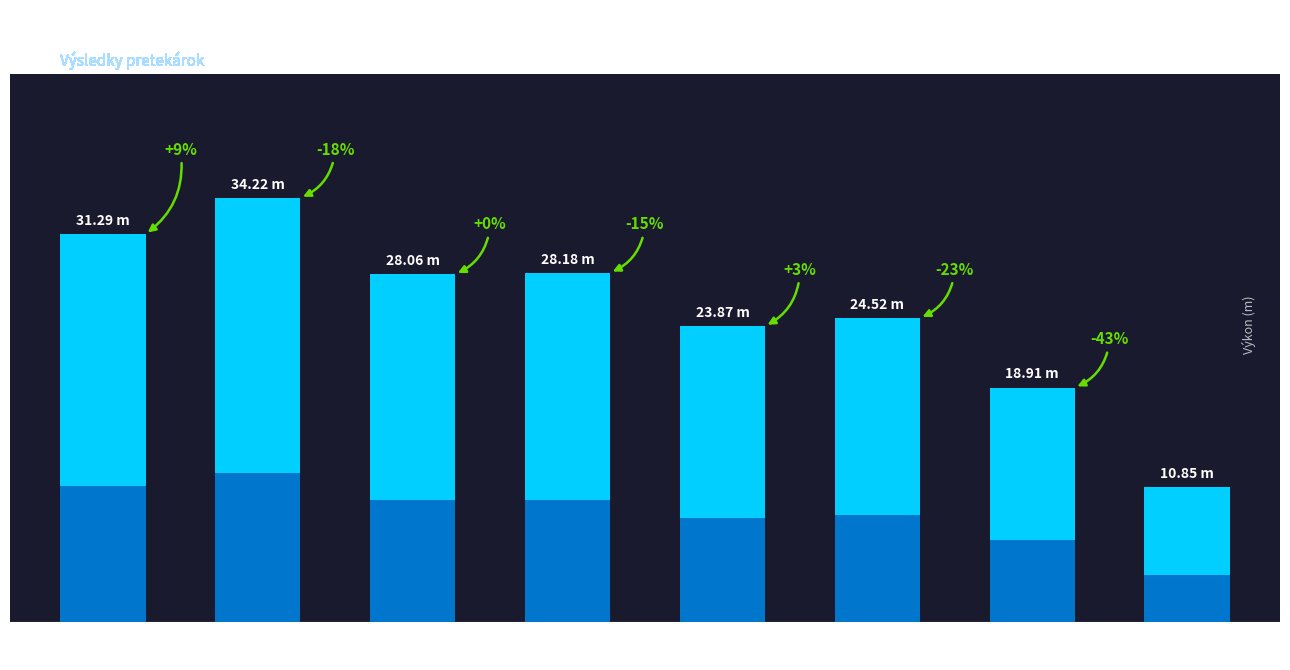

What is the greatest value displayed?

34.2